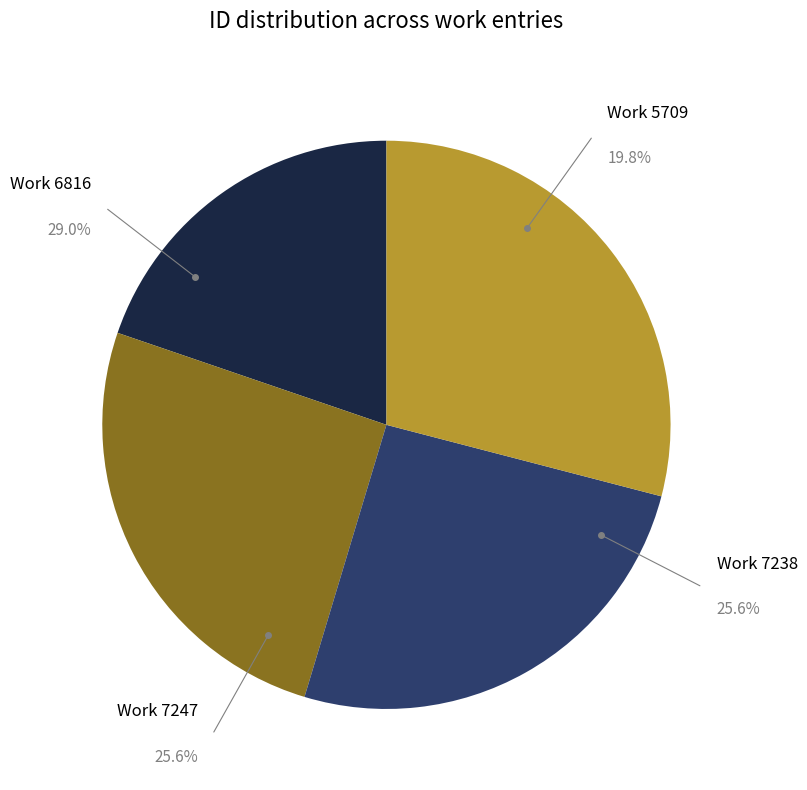

What percentage is the 7238 slice, to the nearest percent?

26%